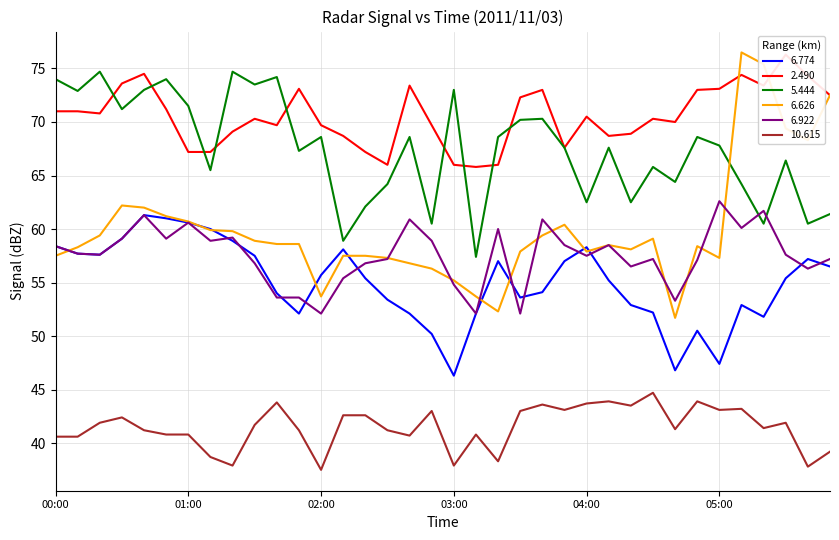

What are all the series names shown in the legend?

6.774, 2.490, 5.444, 6.626, 6.922, 10.615